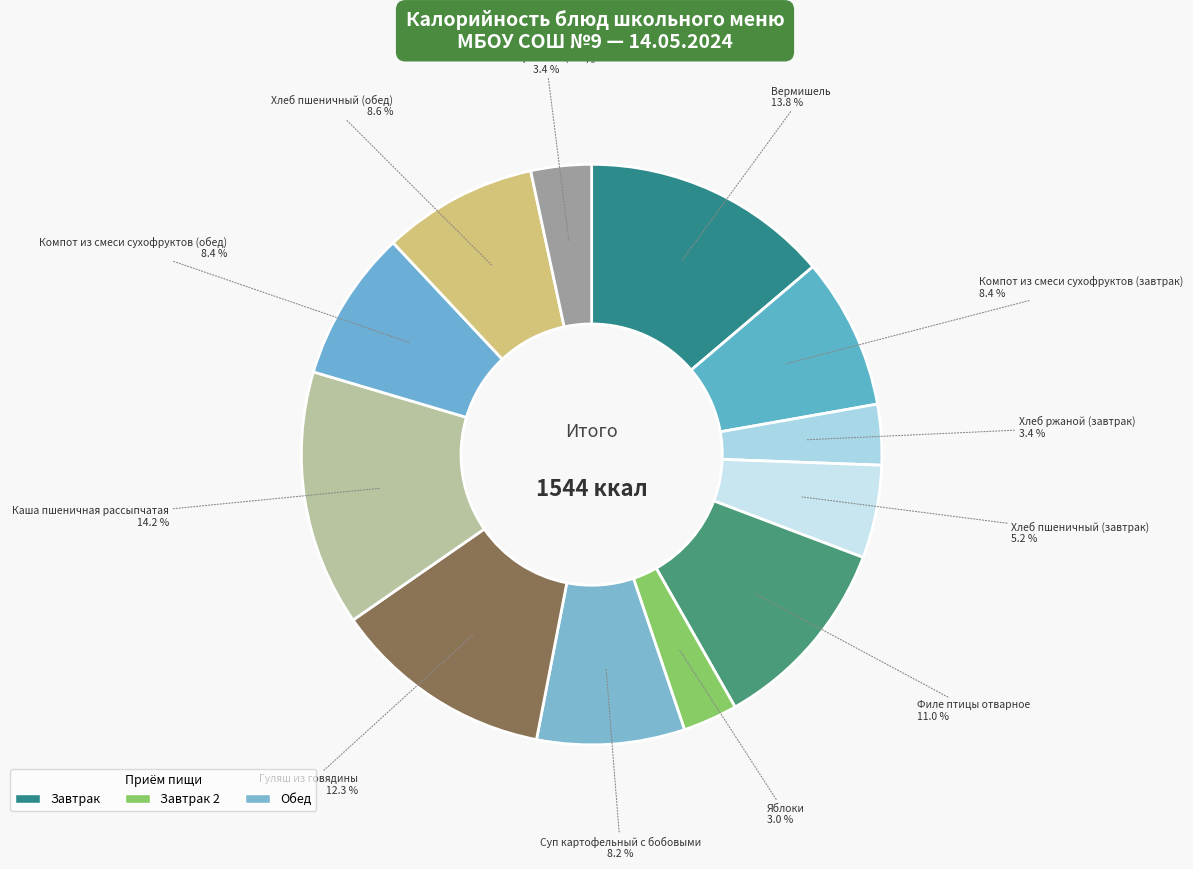

The Гуляш из говядины slice represents 18% of the pie. True or false?

False